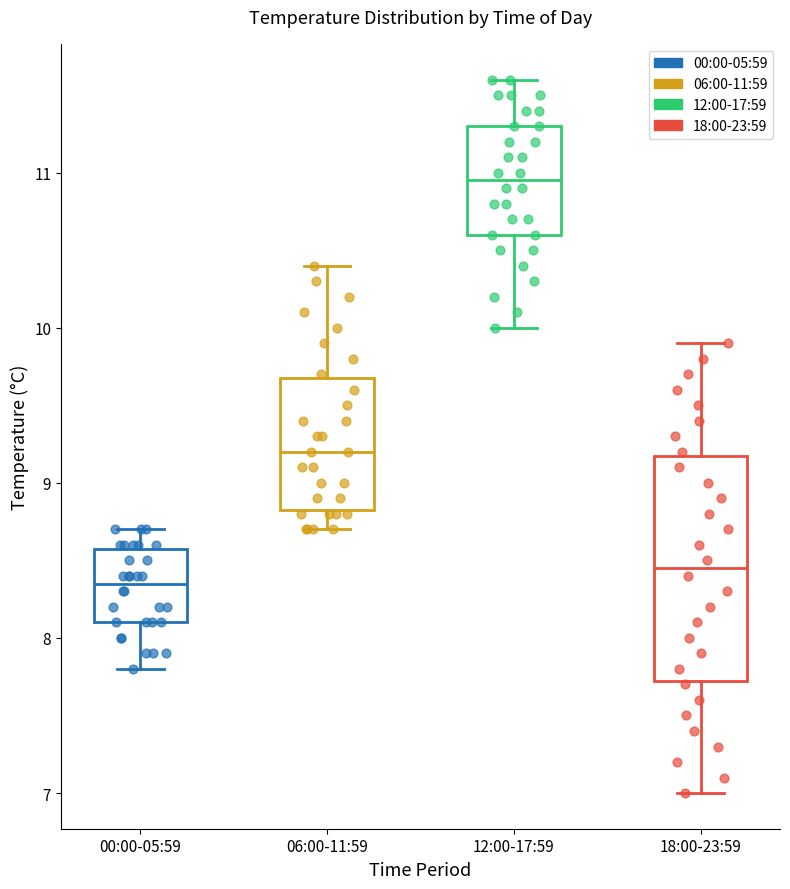

Reading left to right, transcribe this box plot: for each box, give where its median line is, the range the box spans, and where its two whiskers end, as read against the y-axis. The values are not printed on the chart, so give them approximately, as read against the axis.

00:00-05:59: median 8.4, box 8.1 to 8.6, whiskers 7.8 to 8.7
06:00-11:59: median 9.2, box 8.8 to 9.7, whiskers 8.7 to 10.4
12:00-17:59: median 11.0, box 10.6 to 11.3, whiskers 10.0 to 11.6
18:00-23:59: median 8.5, box 7.7 to 9.2, whiskers 7.0 to 9.9